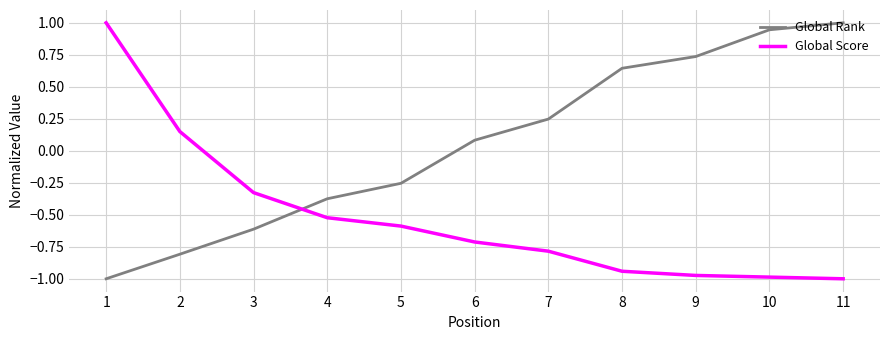

True or false: Global Rank has more than 0 points higher than both neighbors.

False